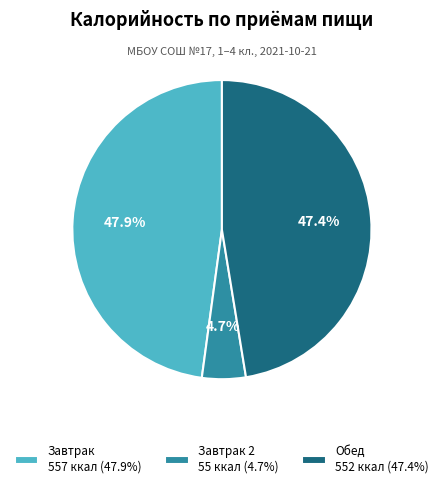

Combined, do Завтрак 2 55 ккал (4.7%) and Обед 552 ккал (47.4%) account for over 50%?

Yes